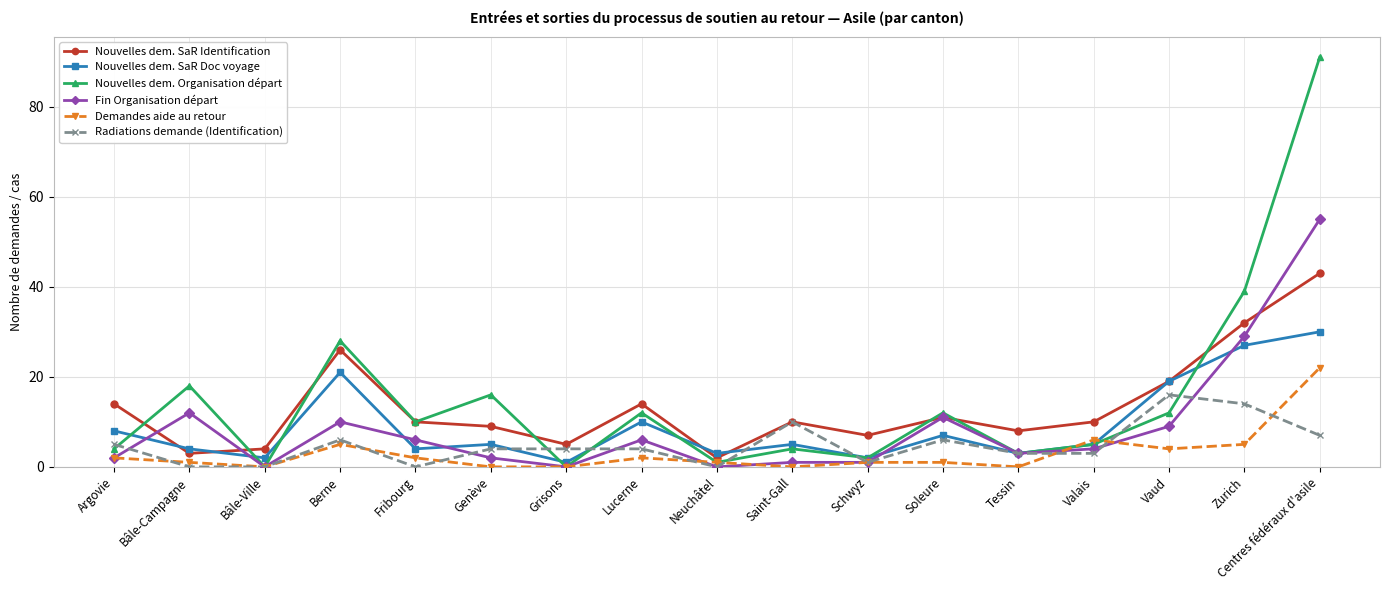

What position from the right is Berne?

14